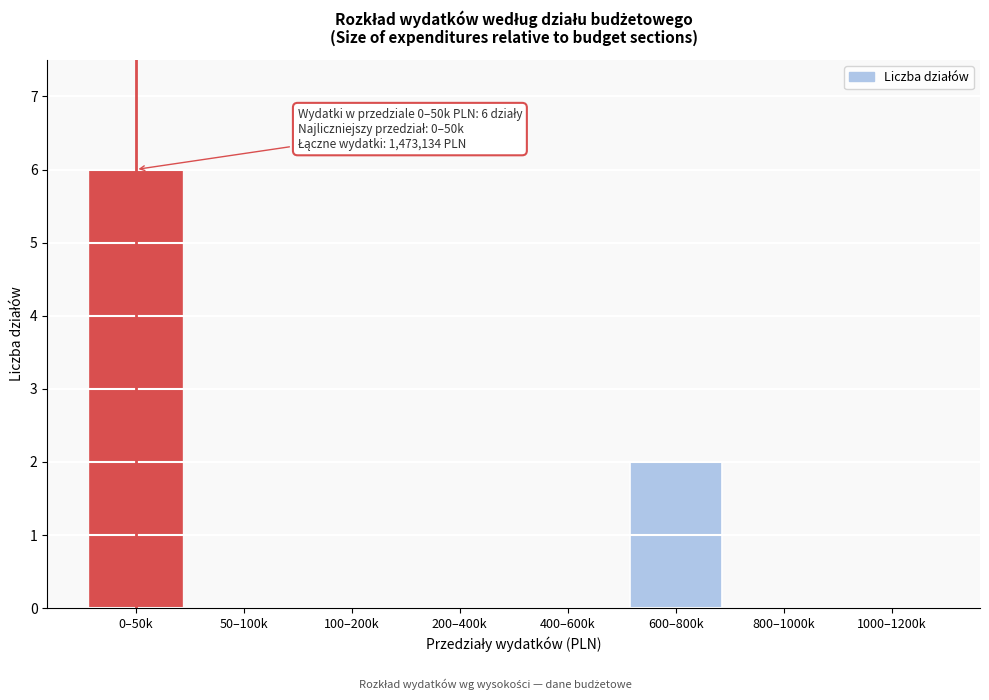

Reading left to right, transcribe all the data shown in this chart.

0–50k=6	50–100k=0	100–200k=0	200–400k=0	400–600k=0	600–800k=2	800–1000k=0	1000–1200k=0